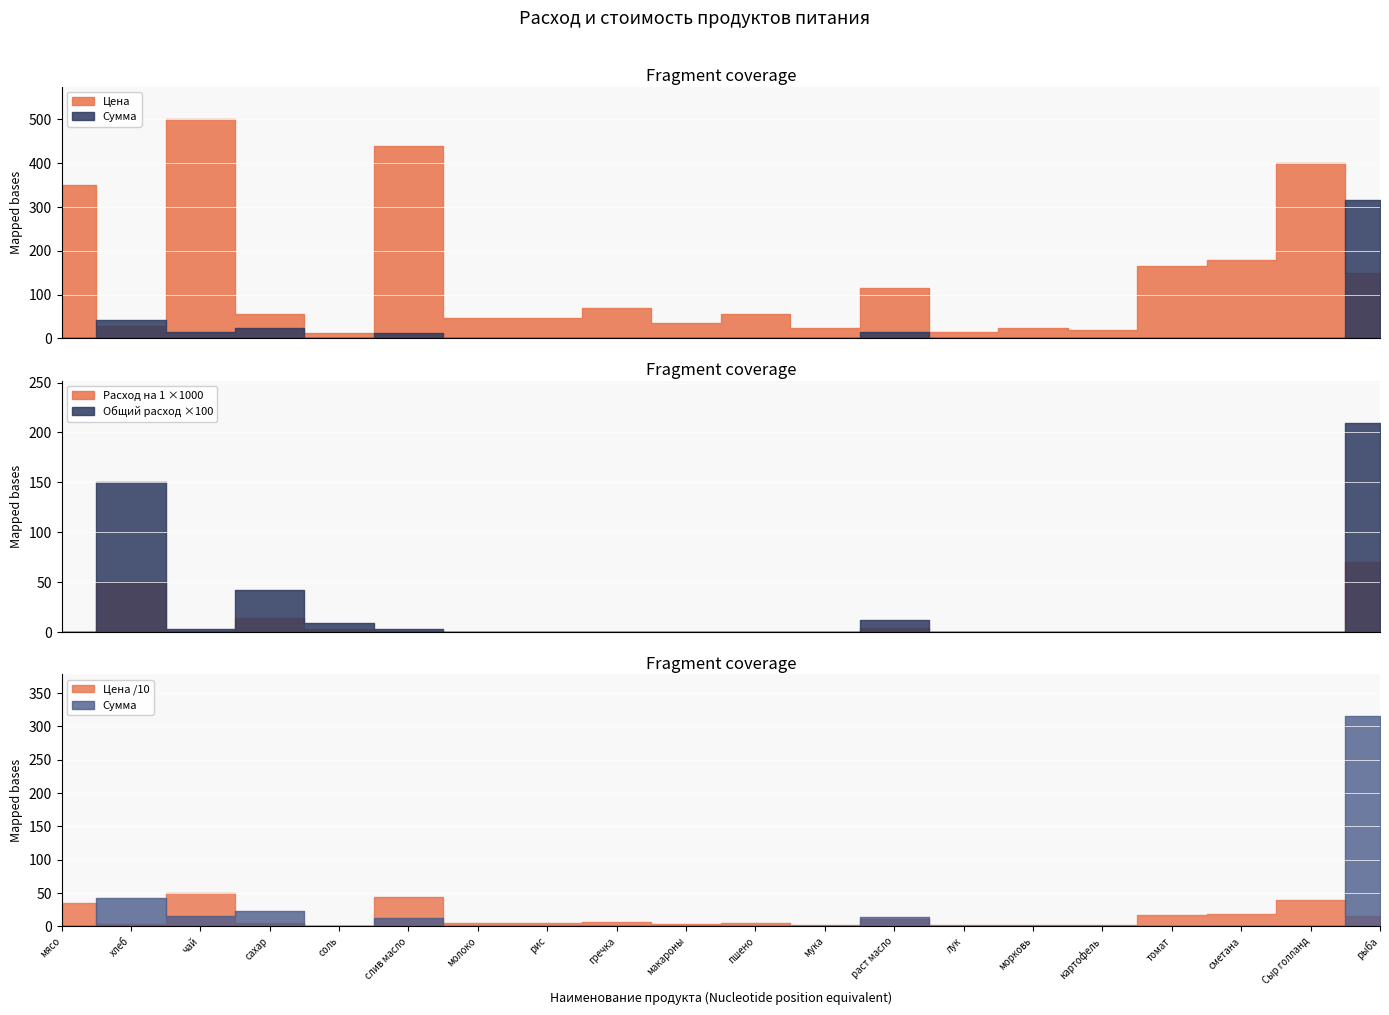

Reading left to right, extract all data points from this chart.

Цена: мясо=350.0	хлеб=28.6	чай=500.0	сахар=55.0	соль=12.0	слив масло=438.9	молоко=47.0	рис=47.0	гречка=70.0	макароны=35.0	пшено=55.0	мука=24.0	раст масло=115.0	лук=15.0	морковь=25.0	картофель=20.0	томат=164.3	сметана=180.0	Сыр голланд=400.0	рыба=150.0
Сумма: мясо=0.0	хлеб=42.9	чай=15.0	сахар=23.1	соль=1.1	слив масло=13.2	молоко=0.0	рис=0.0	гречка=0.0	макароны=0.0	пшено=0.0	мука=0.0	раст масло=13.8	лук=0.0	морковь=0.0	картофель=0.0	томат=0.0	сметана=0.0	Сыр голланд=0.0	рыба=315.0
Общий расход: мясо=0.0	хлеб=1.5	чай=0.0	сахар=0.4	соль=0.1	слив масло=0.0	молоко=0.0	рис=0.0	гречка=0.0	макароны=0.0	пшено=0.0	мука=0.0	раст масло=0.1	лук=0.0	морковь=0.0	картофель=0.0	томат=0.0	сметана=0.0	Сыр голланд=0.0	рыба=2.1
Расход на 1: мясо=0.0	хлеб=0.1	чай=0.0	сахар=0.0	соль=0.0	слив масло=0.0	молоко=0.0	рис=0.0	гречка=0.0	макароны=0.0	пшено=0.0	мука=0.0	раст масло=0.0	лук=0.0	морковь=0.0	картофель=0.0	томат=0.0	сметана=0.0	Сыр голланд=0.0	рыба=0.1